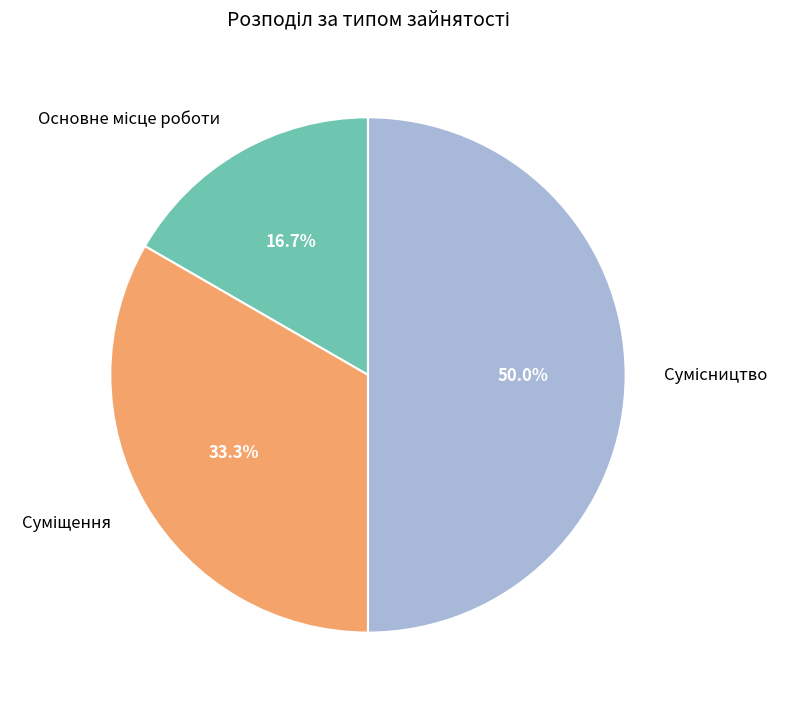

Which category has the smallest portion of the pie?

Основне місце роботи